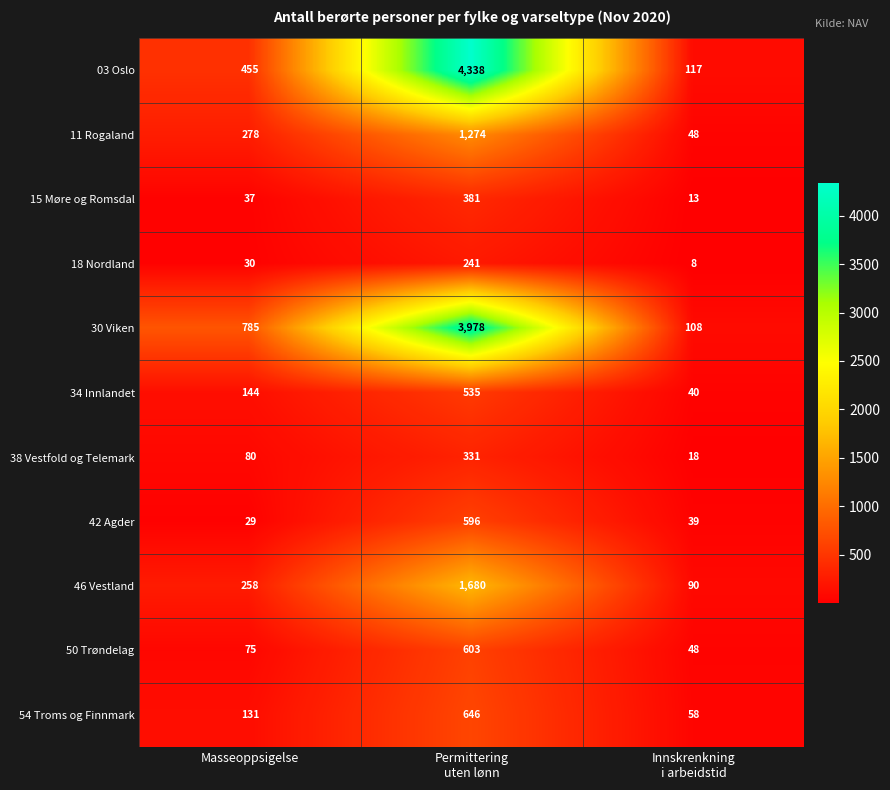

What is the maximum value shown in the chart?

4338